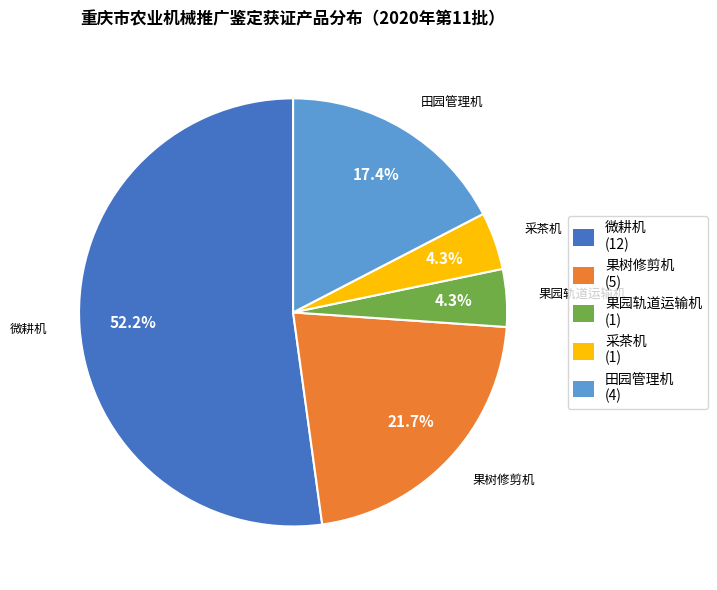

To the nearest percent, what percentage of the pie is 微耕机?

52%